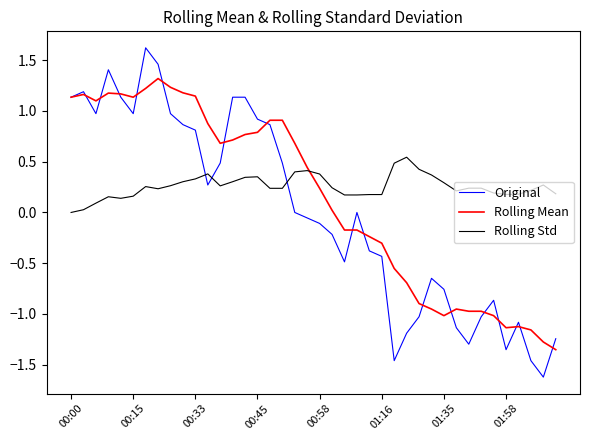

Which series has the largest range (max minus min)?

Original